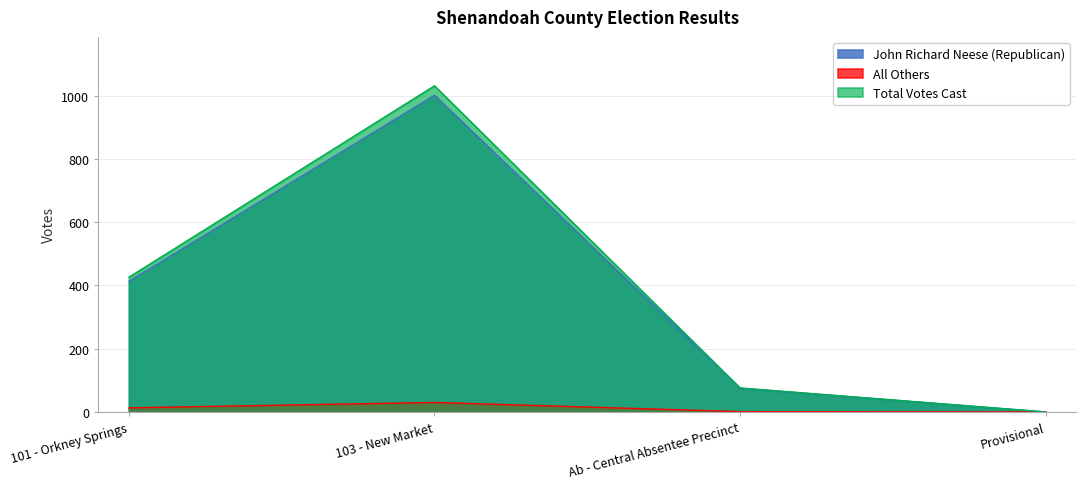

Reading right to left, transcribe all the data shown in this chart.

John Richard Neese (Republican): Provisional=0	Ab - Central Absentee Precinct=75	103 - New Market=1001	101 - Orkney Springs=413
All Others: Provisional=0	Ab - Central Absentee Precinct=1	103 - New Market=30	101 - Orkney Springs=13
Total Votes Cast: Provisional=0	Ab - Central Absentee Precinct=76	103 - New Market=1031	101 - Orkney Springs=426